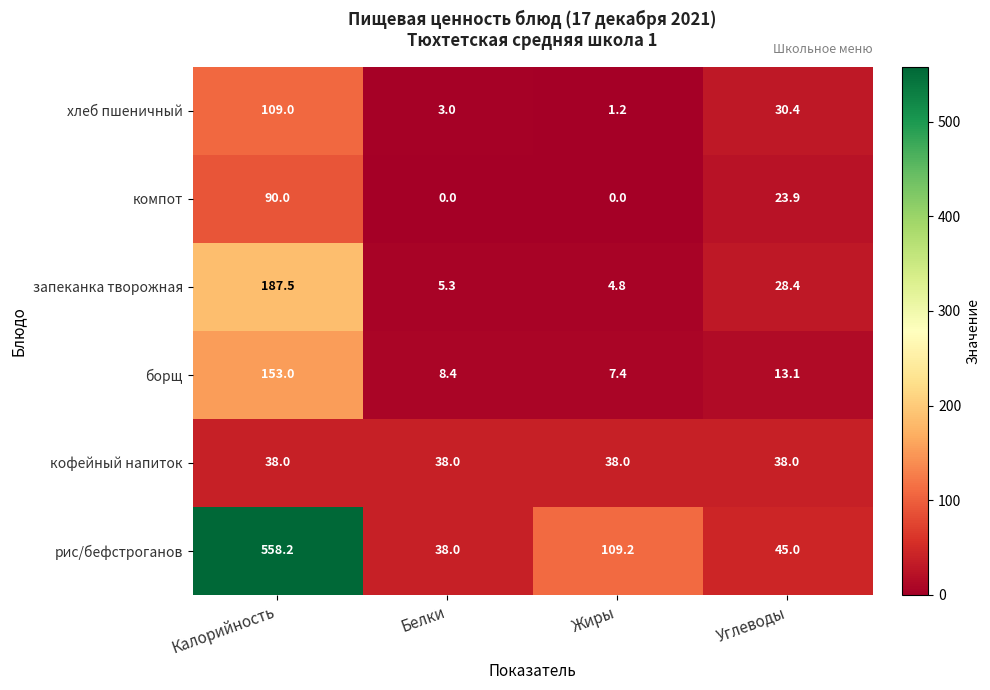

At which label does рис/бефстроганов reach its minimum?

Белки